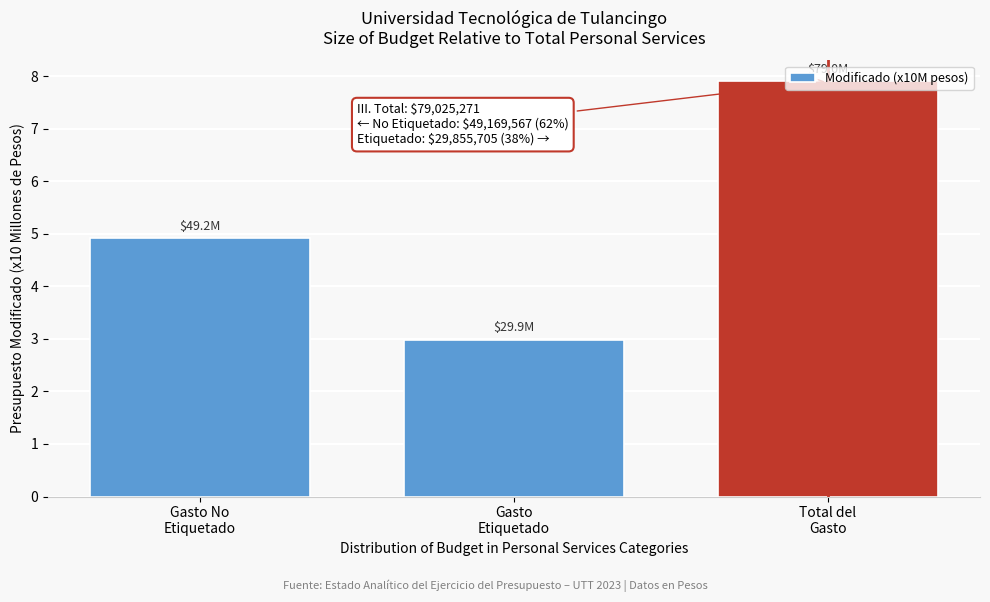

What is the value of the 3rd bar from the left?

7.9